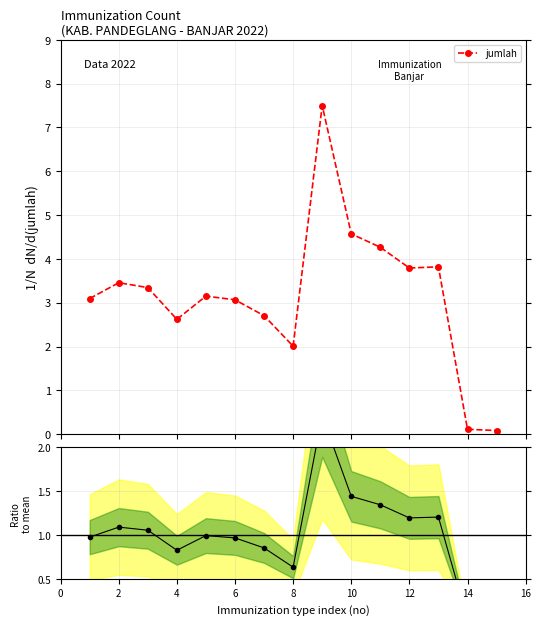

The value of Ratio to mean at 4 is 1.7. True or false?

False